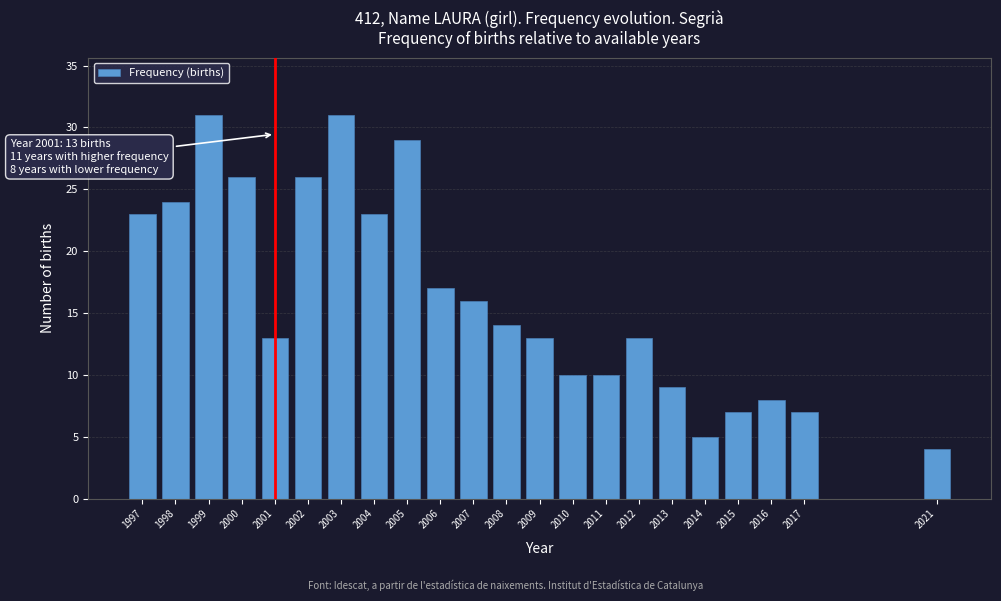

Reading left to right, list all the values displayed in this chart.

1997=23	1998=24	1999=31	2000=26	2001=13	2002=26	2003=31	2004=23	2005=29	2006=17	2007=16	2008=14	2009=13	2010=10	2011=10	2012=13	2013=9	2014=5	2015=7	2016=8	2017=7	2021=4